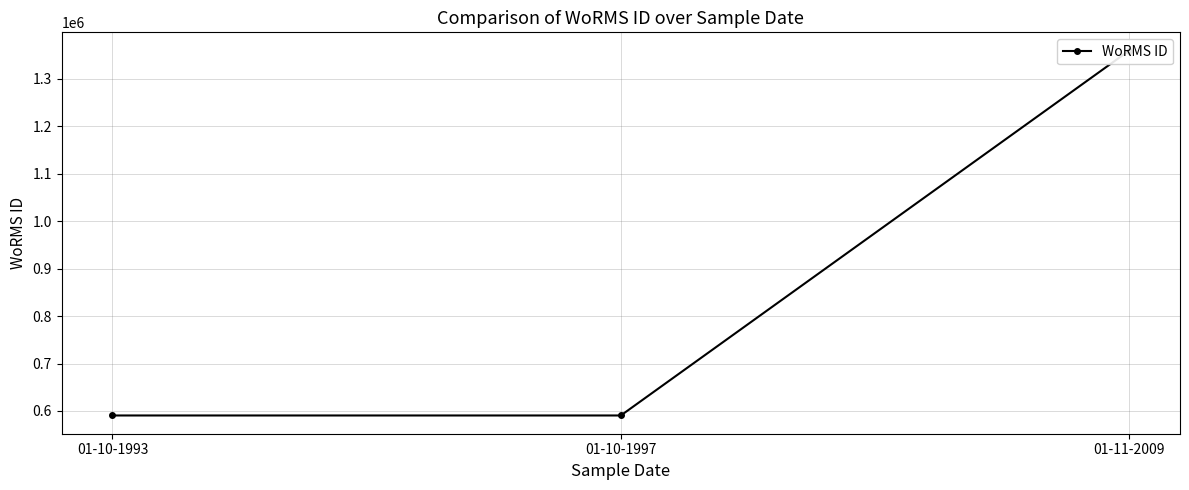

Where does the data first go above 590433?

01-11-2009